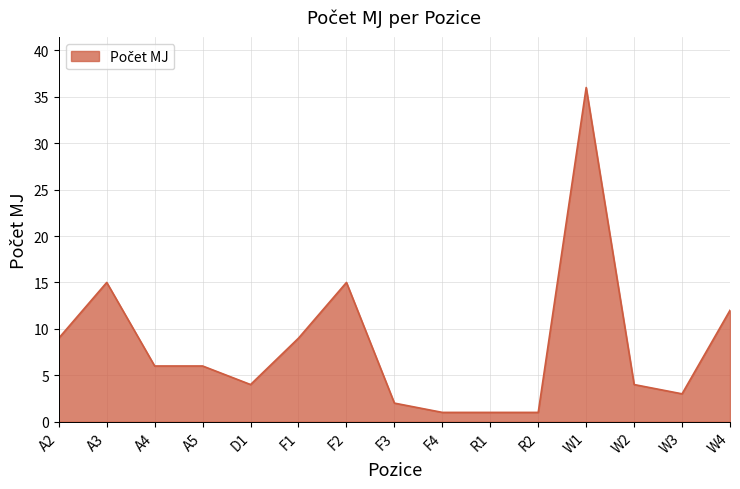

Where is the first local maximum?

A3